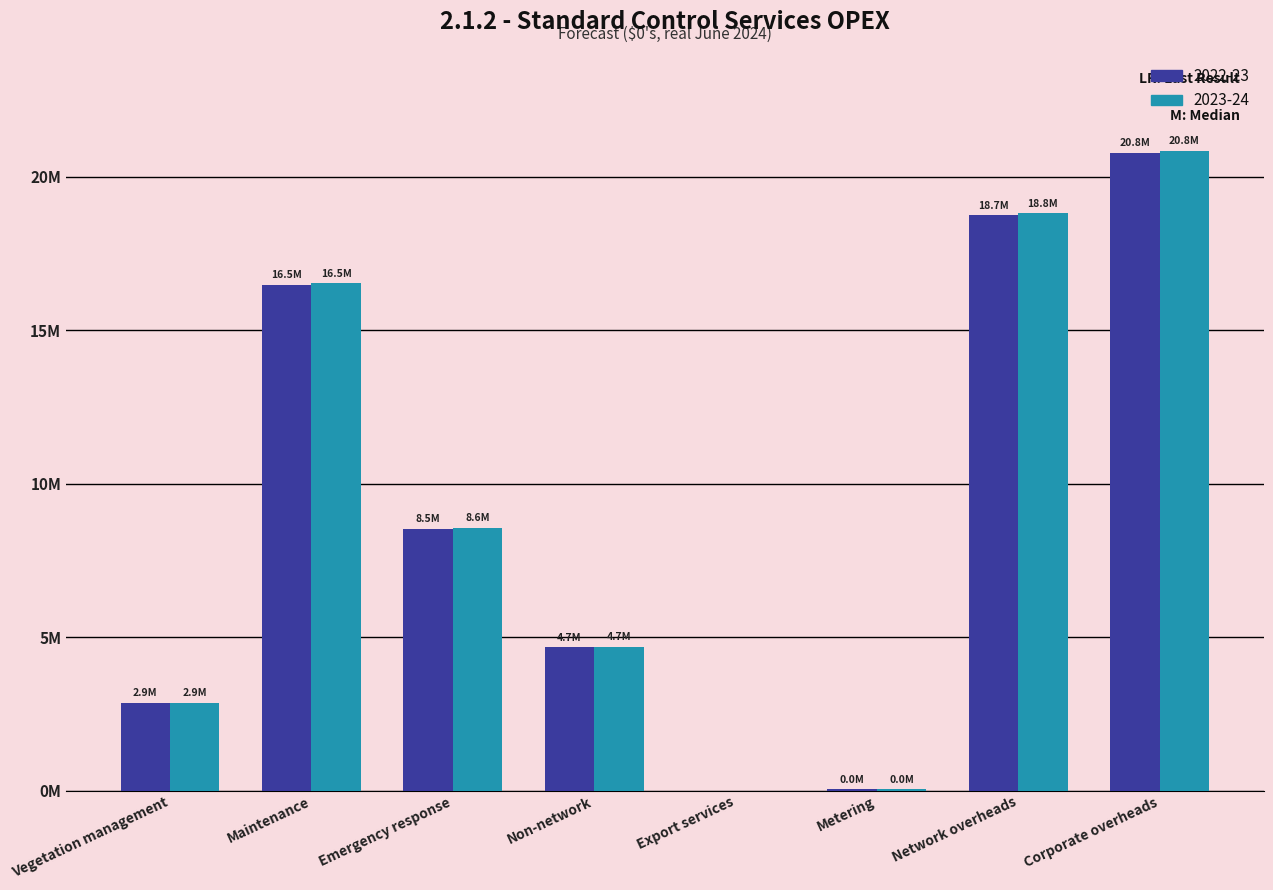

What is the average value of the 2023-24 series?

9044073.6